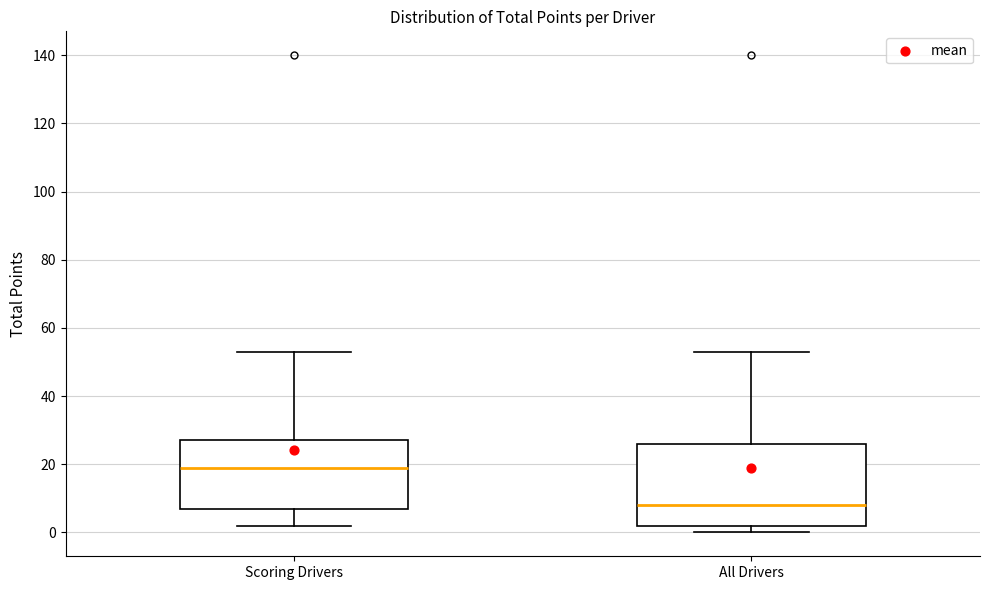

Which box is the tallest, from its lower edge to its upper edge?

All Drivers